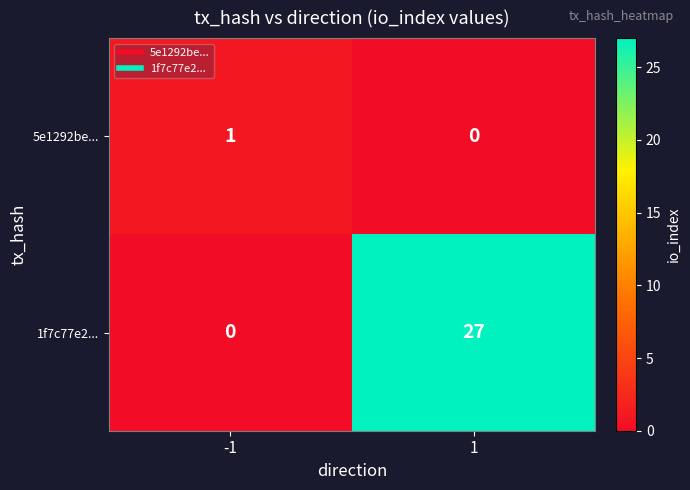

Which series has the largest total across all categories?

1f7c77e2...